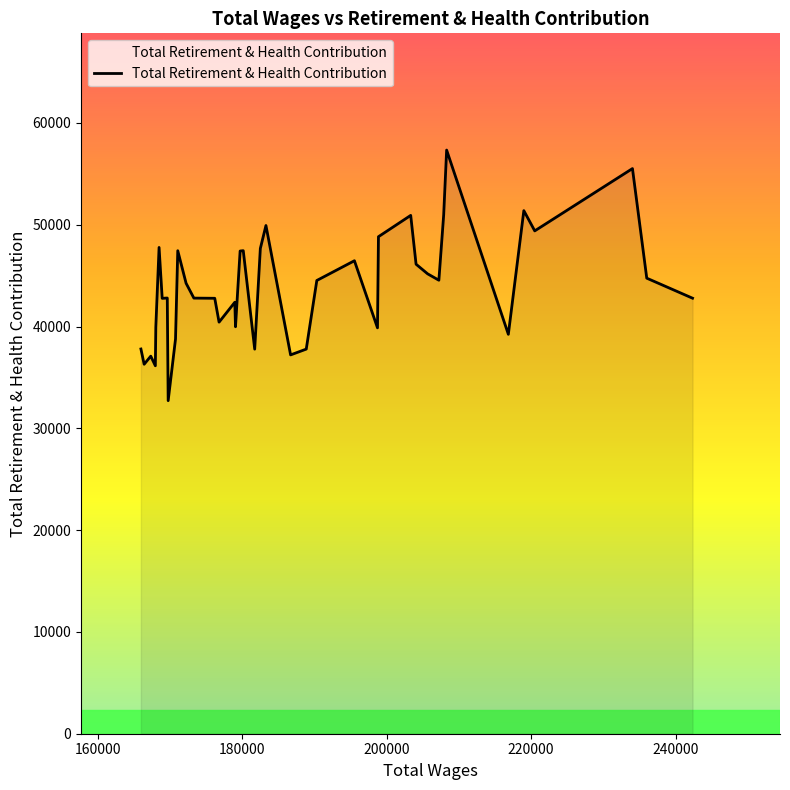

What is the difference between the maximum and minimum values?

24616